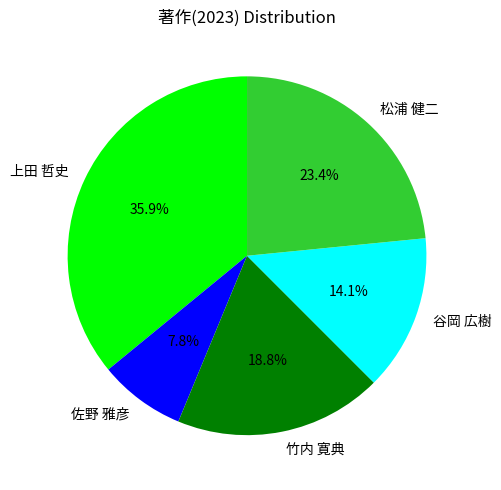

Approximately how many times larger is the value at 竹内 寛典 compared to 松浦 健二?

0.8